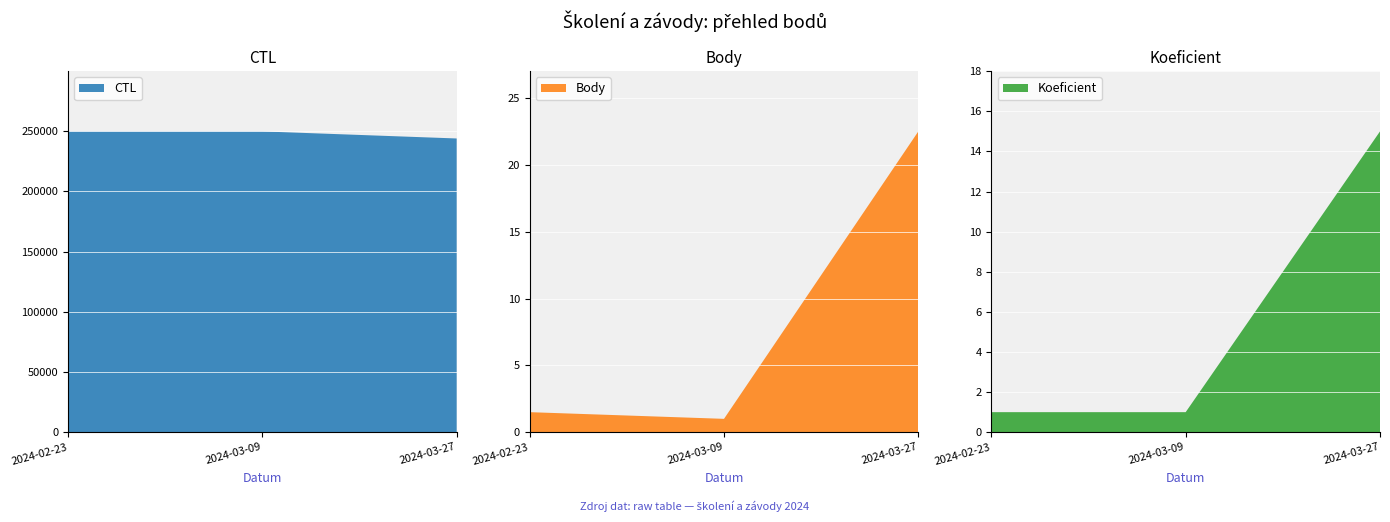

Reading left to right, what are all the values shown in this chart?

CTL: 249903.0	249902.0	244029.0
Body: 1.5	1.0	22.5
Koeficient: 1.0	1.0	15.0